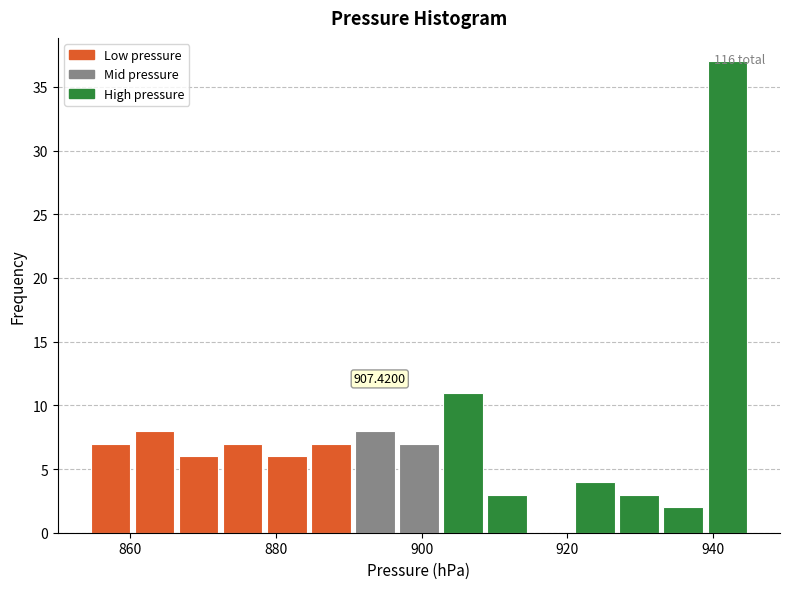

Read against the x-axis, roughly where is the centre of the tallest bar?

942